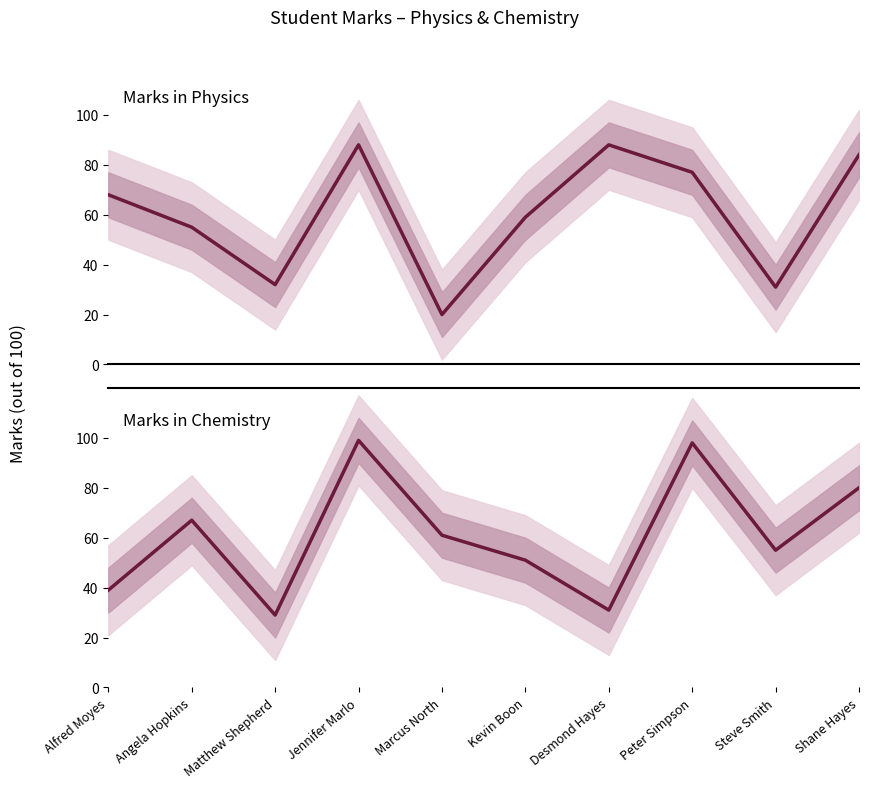

At which label does Marks in Physics first exceed 68?

Jennifer Marlo